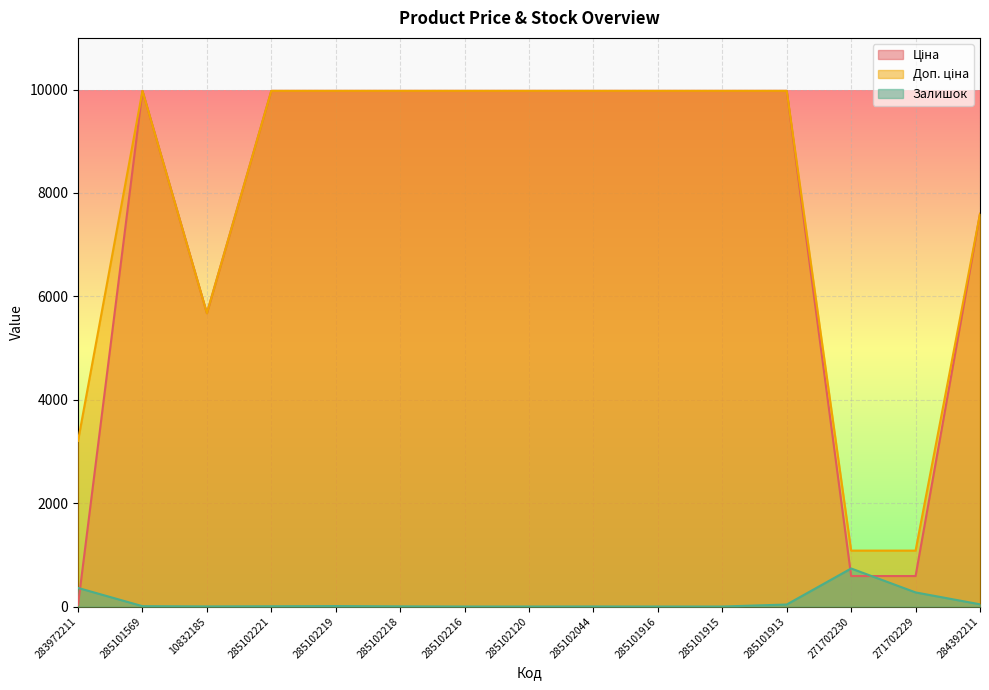

What is the difference between the Ціна values at 284392211 and 285102216?

2378.5